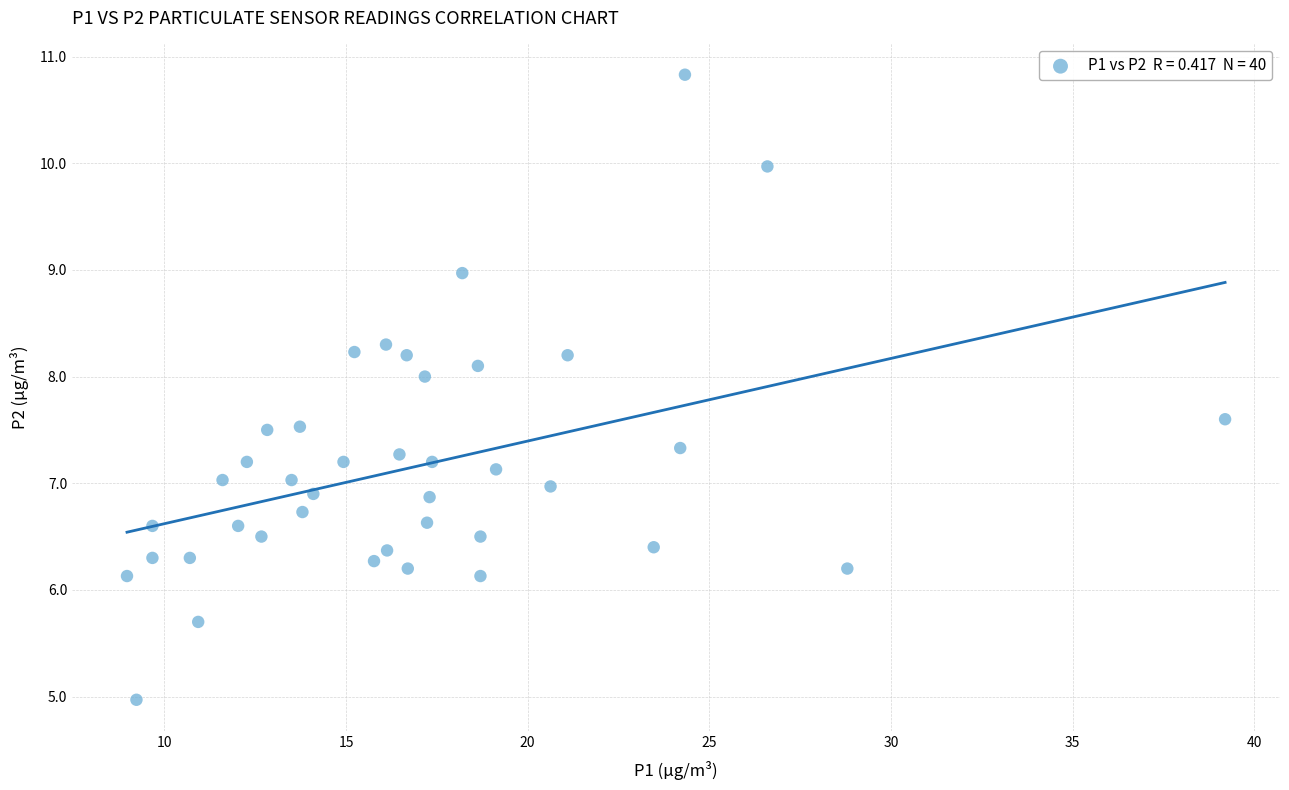

What is the range of Y values (max minus min)?

5.9